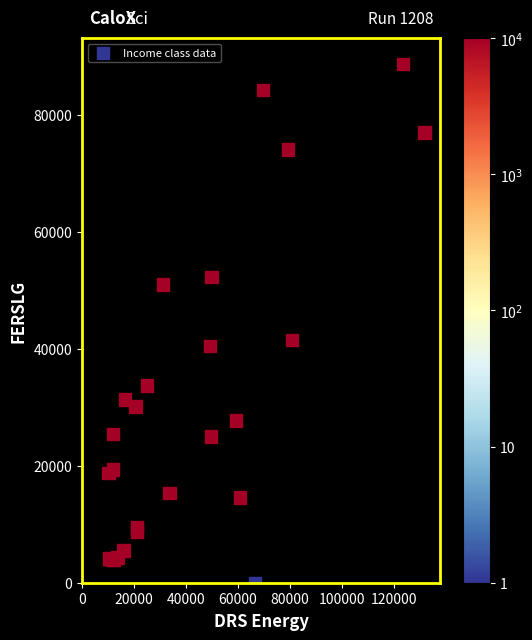

What Y value in the scatter plot is closest to 44328?

41509